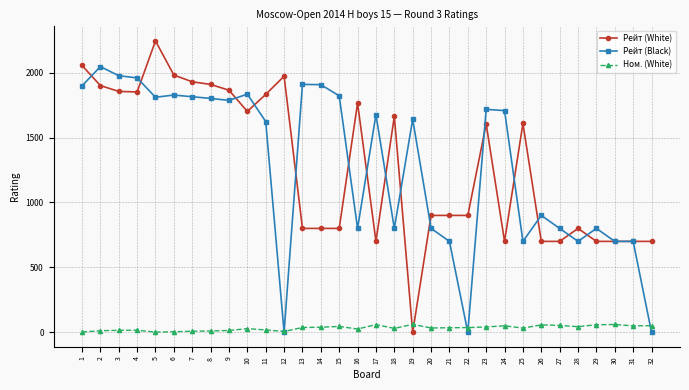

What is the sum of all Рейт (White) values?

41233